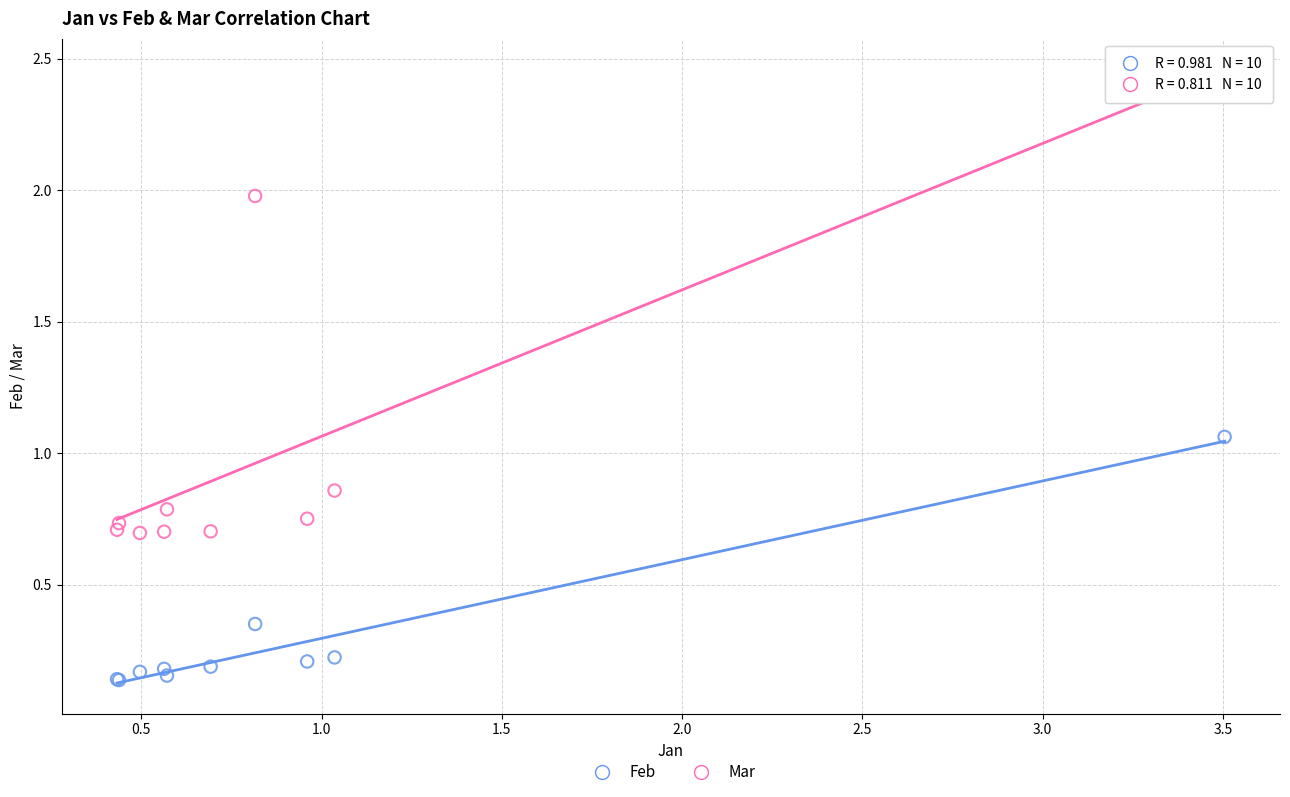

Which series has the largest Y range (max minus min)?

Mar